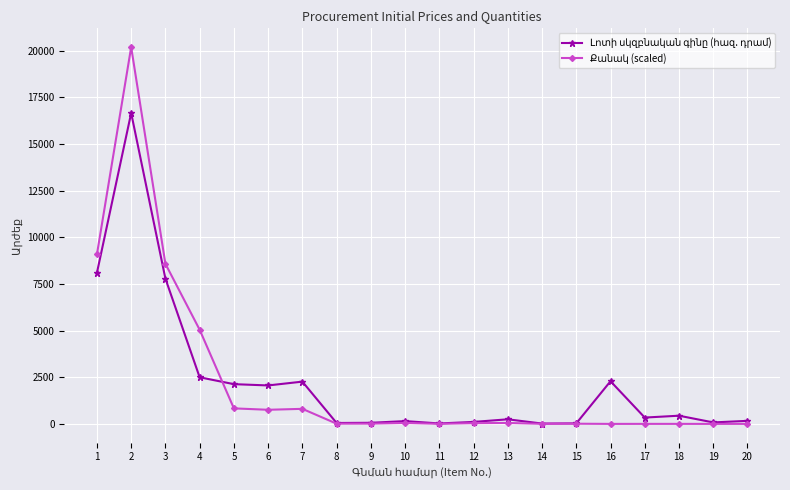

What is the difference between the highest and lowest values at 1?

989.2